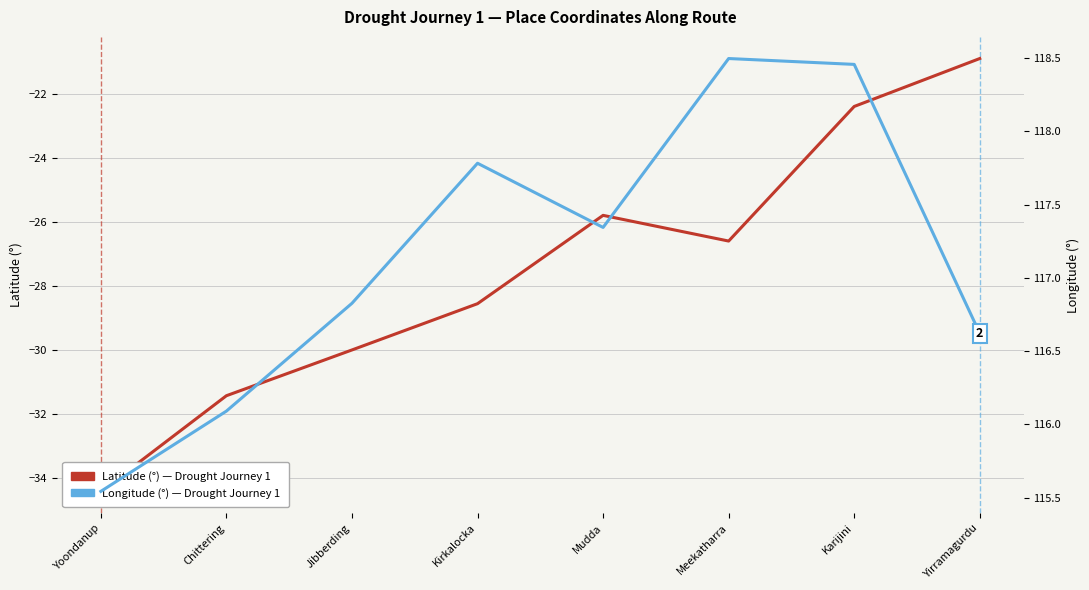

List the labels in order of Longitude (°) value, largest first.

Meekatharra, Karijini, Kirkalocka, Mudda, Jibberding, Yirramagurdu, Chittering, Yoondanup